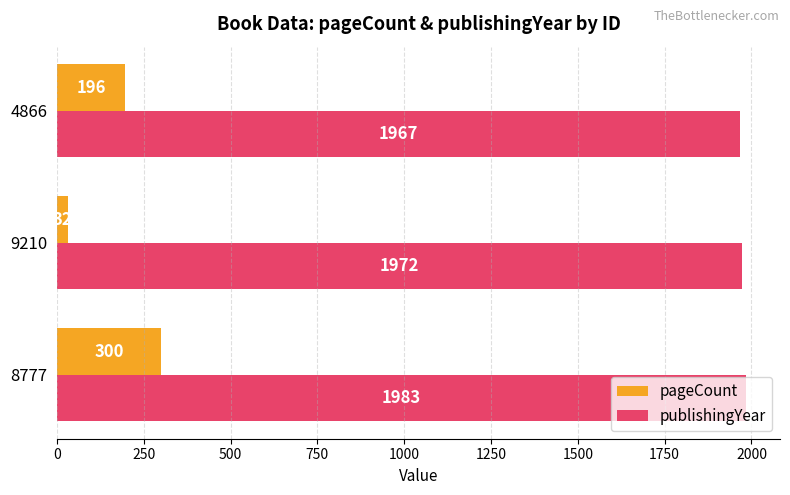

What is the difference between the second highest and minimum values in the publishingYear series?

5